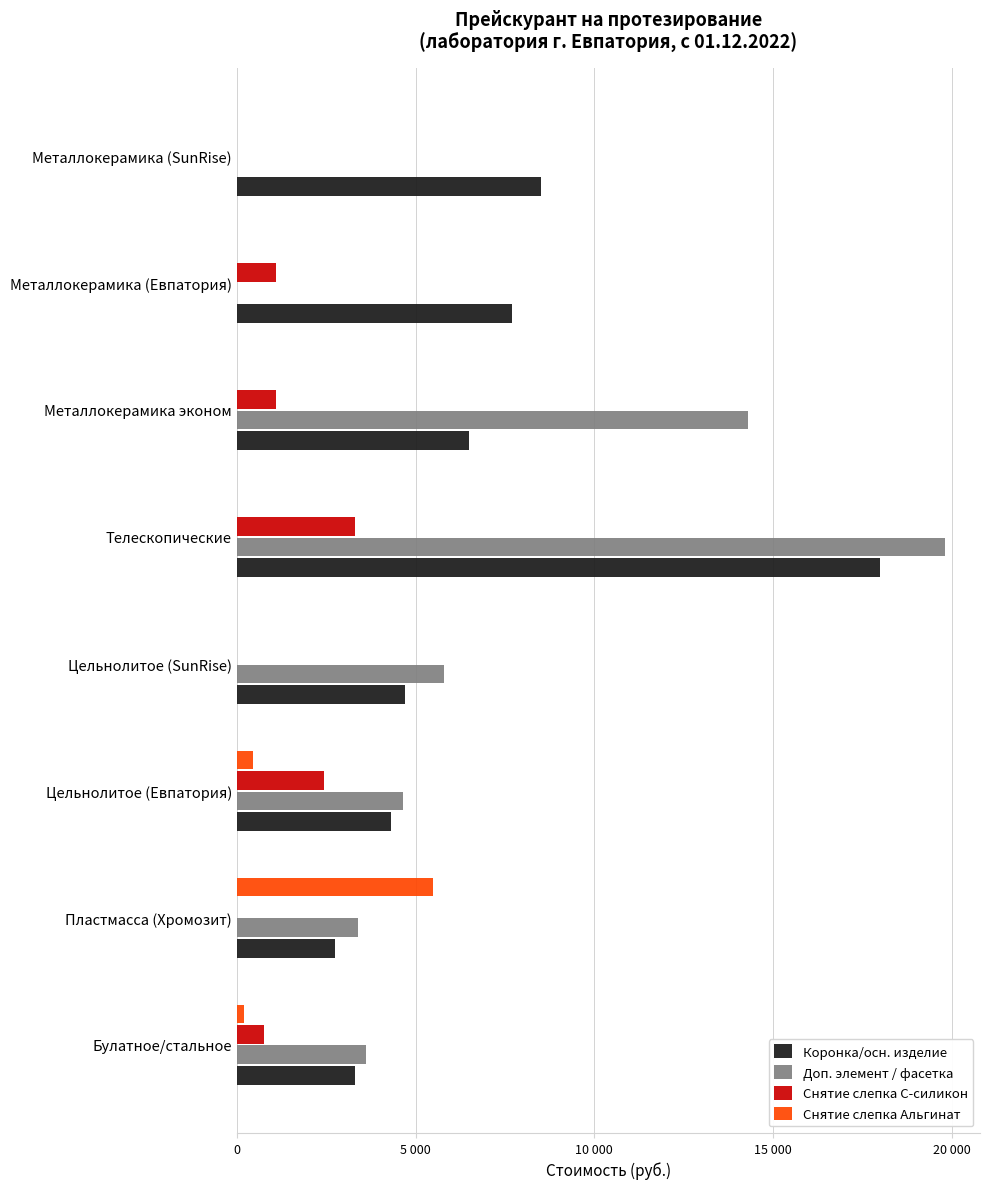

What are all the series names shown in the legend?

Коронка/осн. изделие, Доп. элемент / фасетка, Снятие слепка С-силикон, Снятие слепка Альгинат